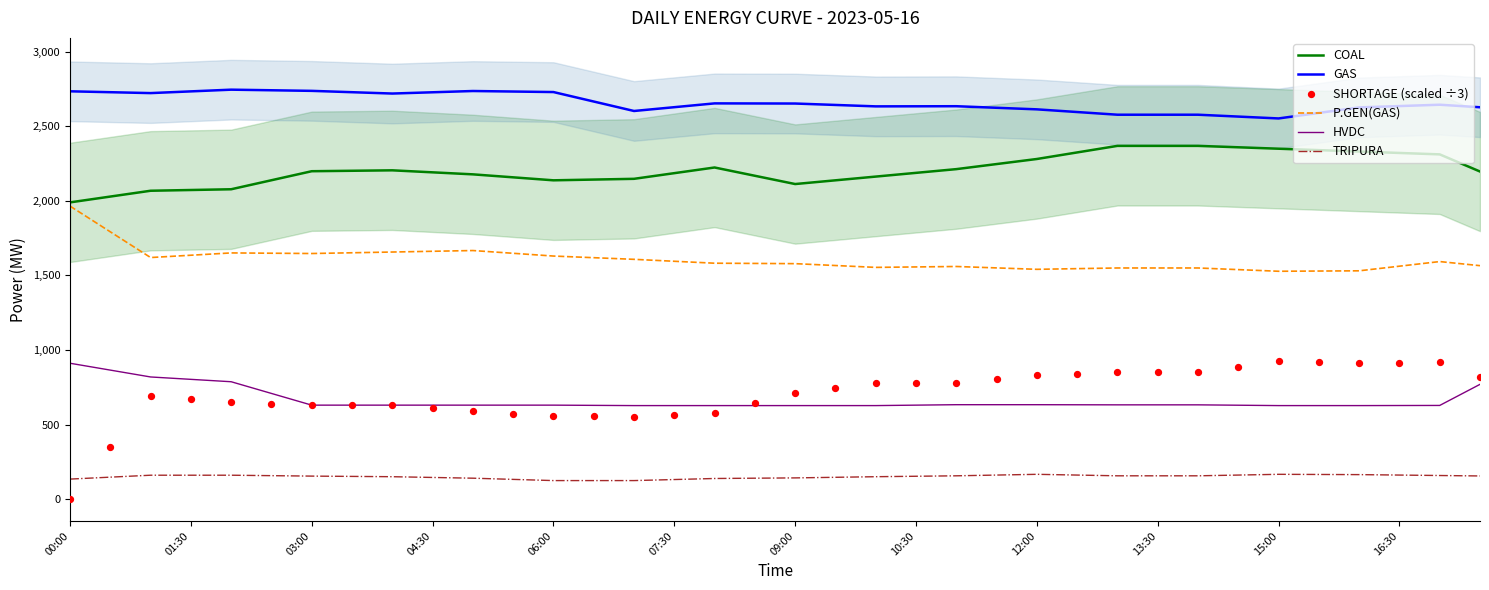

Which series contains the lowest Y value?

SHORTAGE (scaled ÷3)